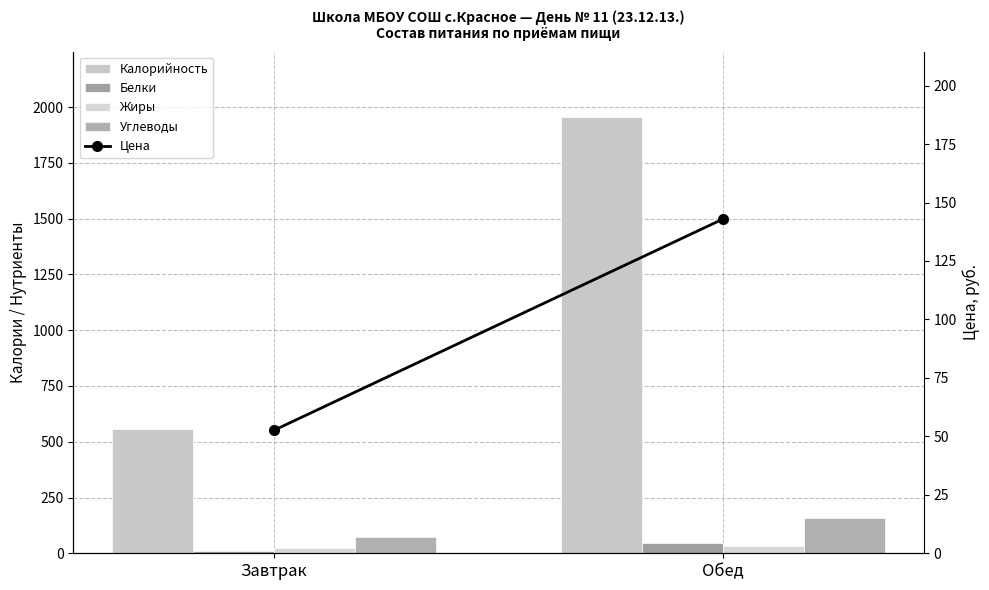

At Обед, list the series in order from largest to smallest.

Калорийность, Углеводы, Цена, Белки, Жиры